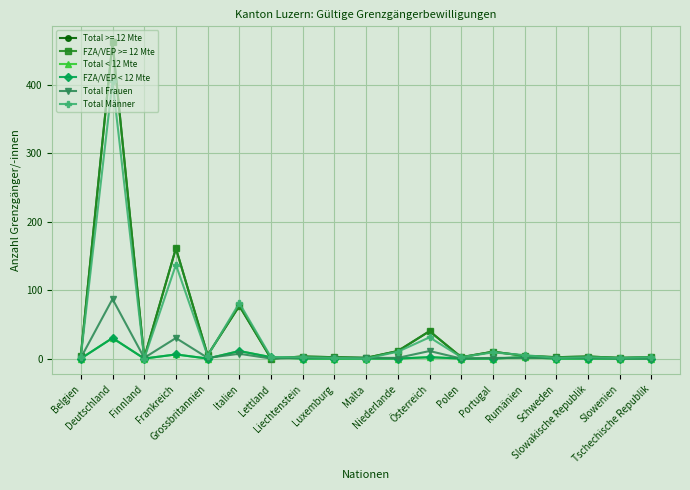

What position from the left is Grossbritannien?

5